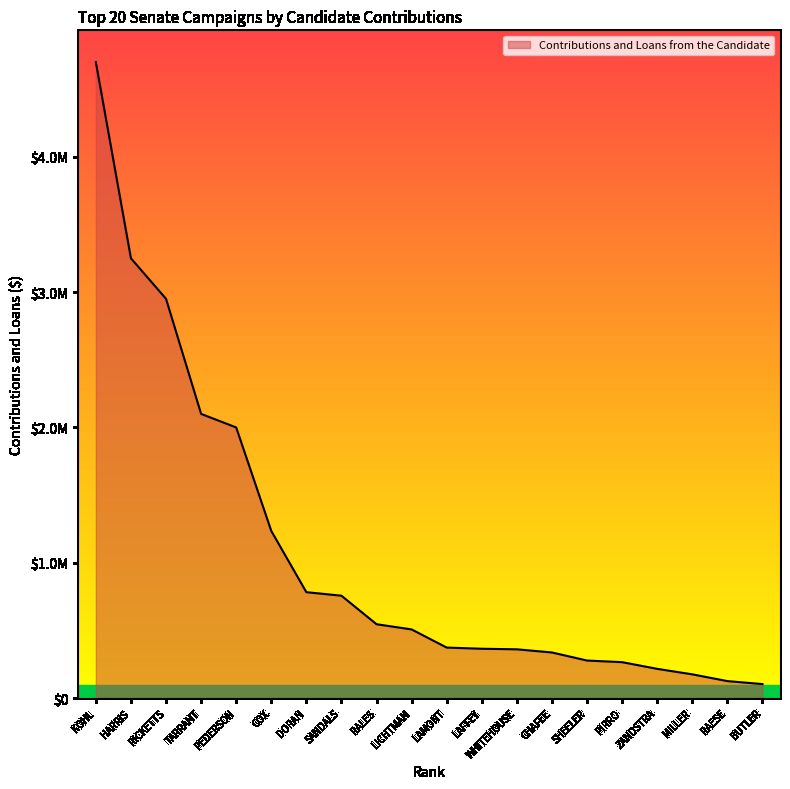

Rank the categories by value from highest to lowest.

KOHL, HARRIS, RICKETTS, TARRANT, PEDERSON, COX, DORAN, SANDALS, RALES, LICHTMAN, LAMONT, LAFFEY, WHITEHOUSE, CHAFEE, SHEELER, PIRRO, ZANDSTRA, MILLER, RAESE, BUTLER